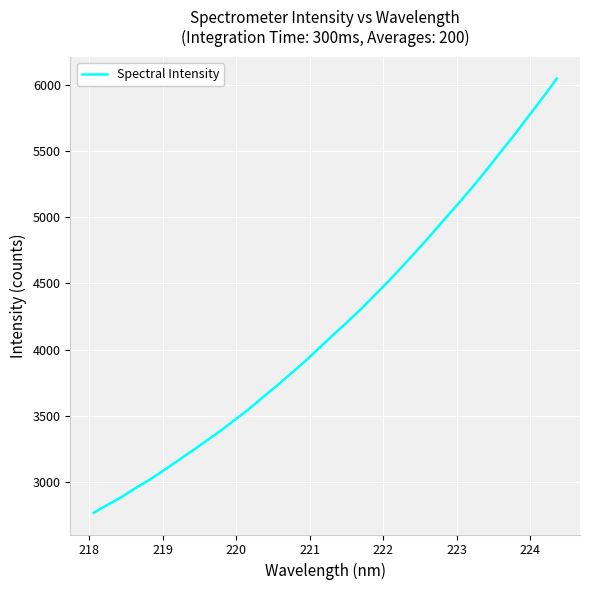

What is the smallest value displayed?

2763.6